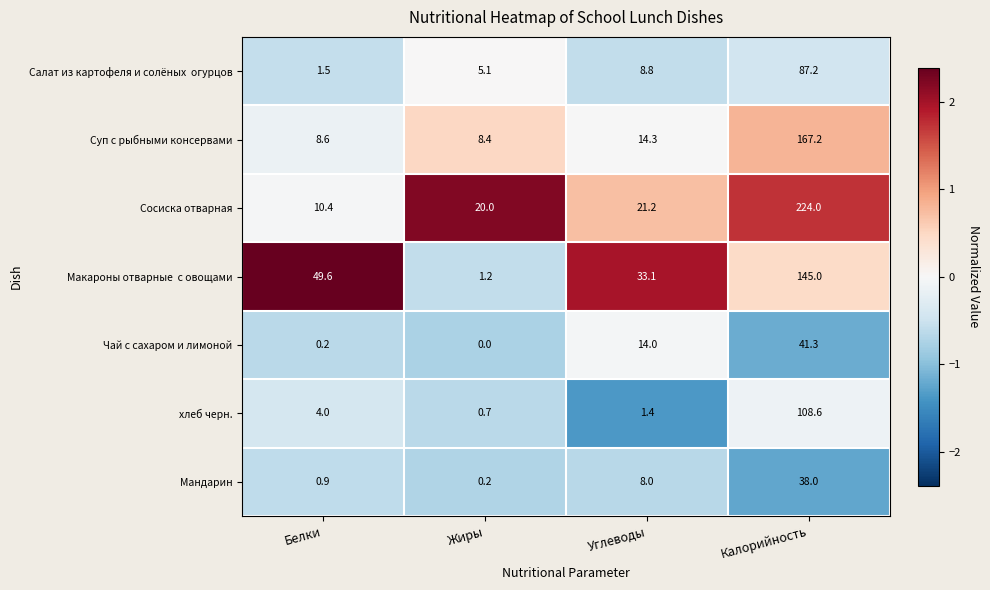

Which series has the widest spread of values?

Сосиска отварная